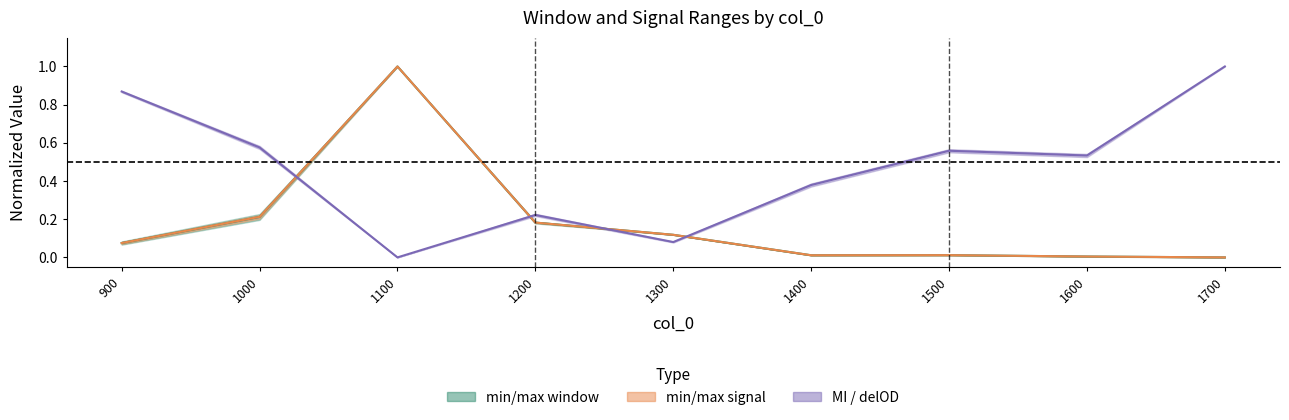

Reading right to left, transcribe all the data shown in this chart.

min window: 1700=0.0	1600=0.0	1500=0.0	1400=0.0	1300=0.1	1200=0.2	1100=1.0	1000=0.2	900=0.1
max window: 1700=0.0	1600=0.0	1500=0.0	1400=0.0	1300=0.1	1200=0.2	1100=1.0	1000=0.2	900=0.1
MI: 1700=1.0	1600=0.5	1500=0.6	1400=0.4	1300=0.1	1200=0.2	1100=0.0	1000=0.6	900=0.9